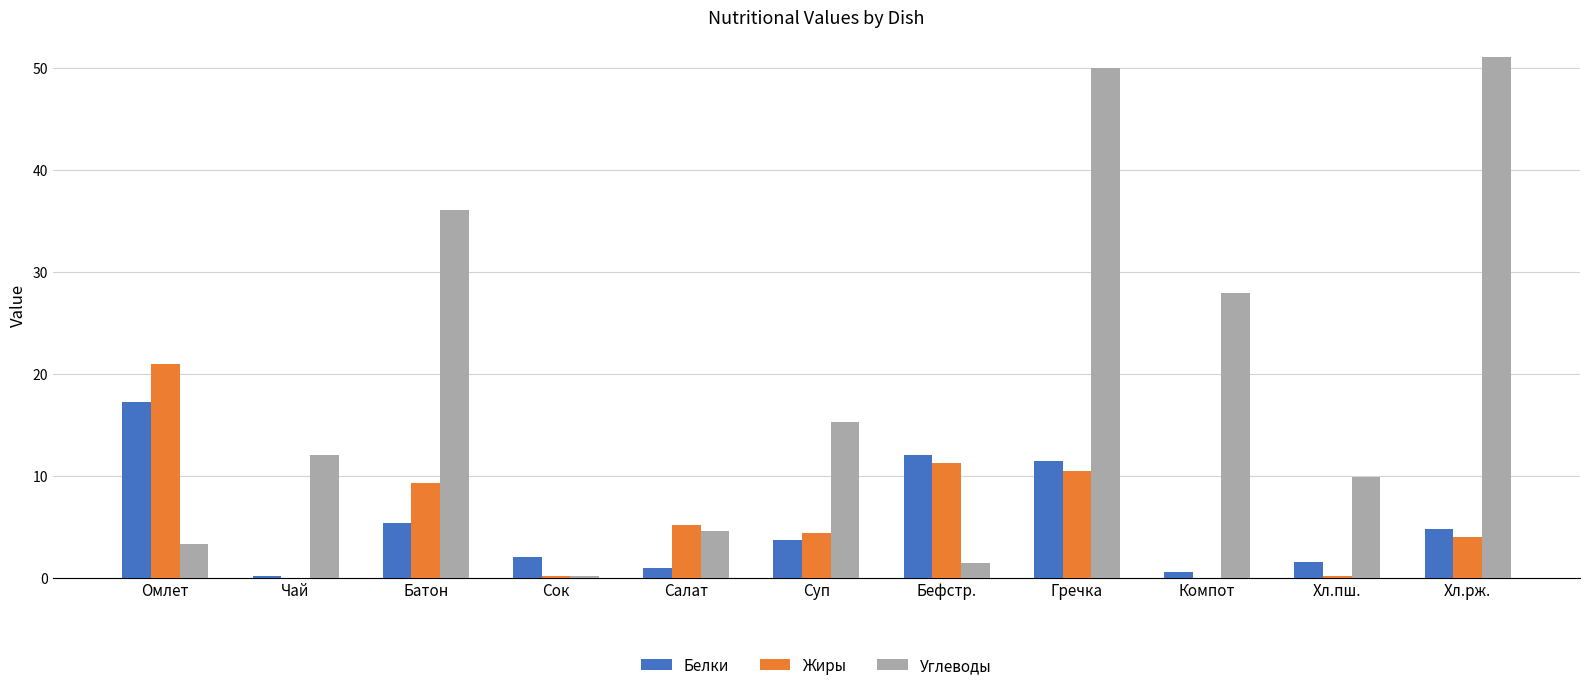

Is the value of Жиры at Омлет greater than the value of Белки at Батон?

Yes